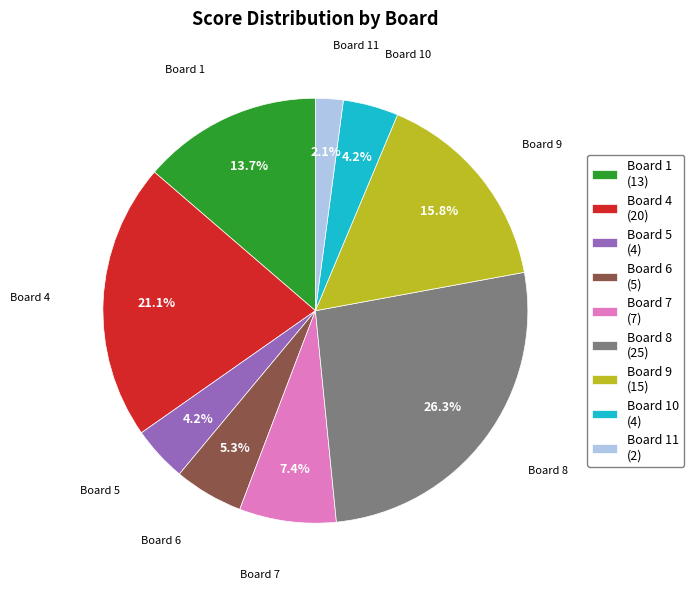

Does any single category account for the majority?

No